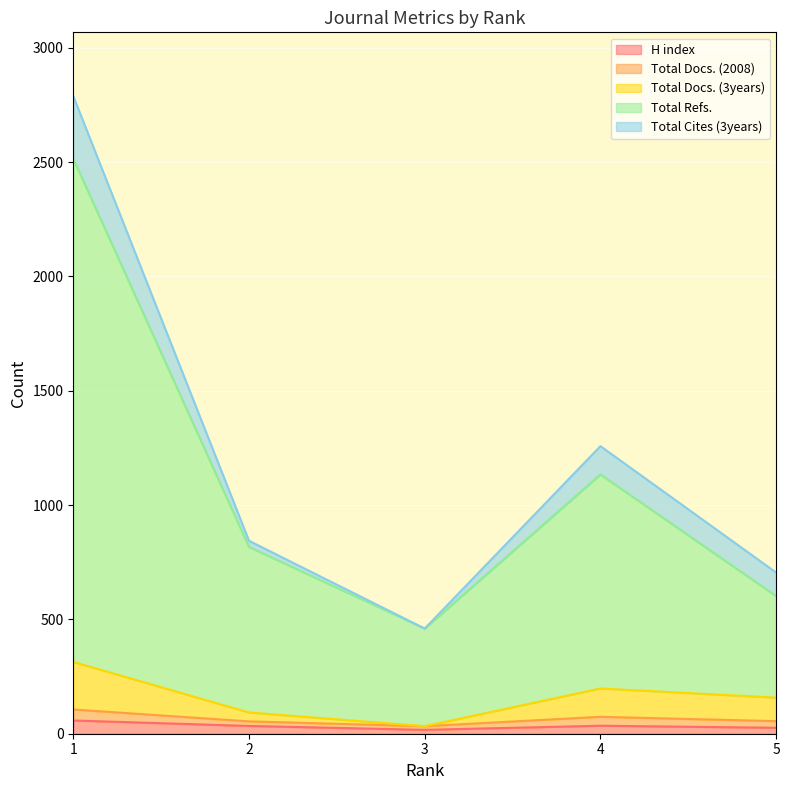

True or false: Total Refs. has a value of 2515 at 1.

True